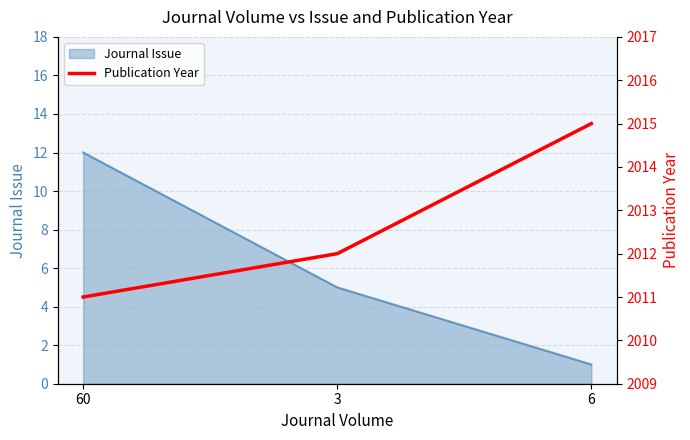

What is the maximum value shown in the chart?

2015